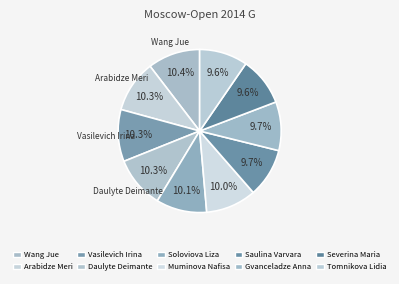

Is the sum of Severina Maria and Vasilevich Irina greater than half?

No